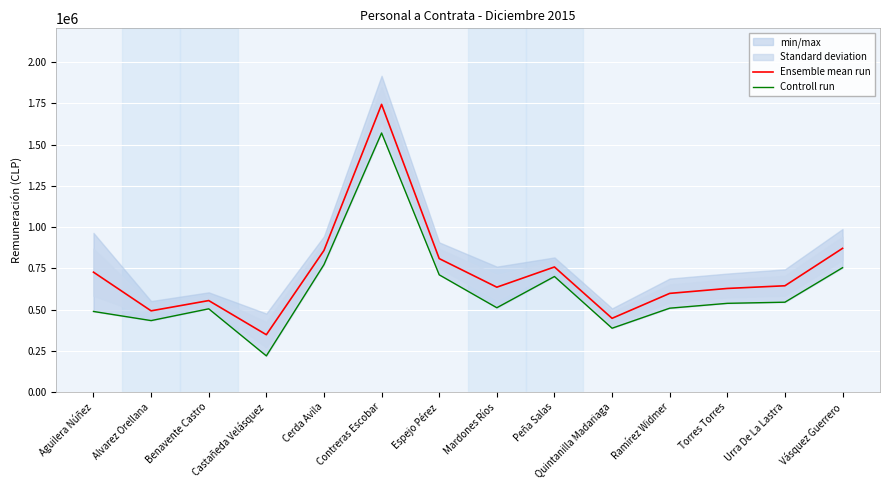

How many data points in Controll run are above 538076?

6